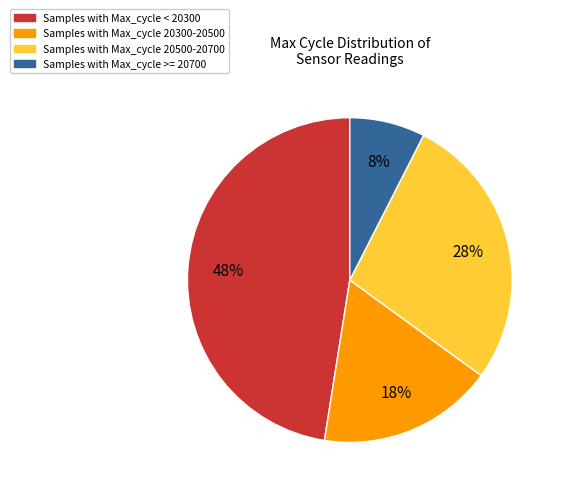

Is there any slice that represents more than half of the pie?

No